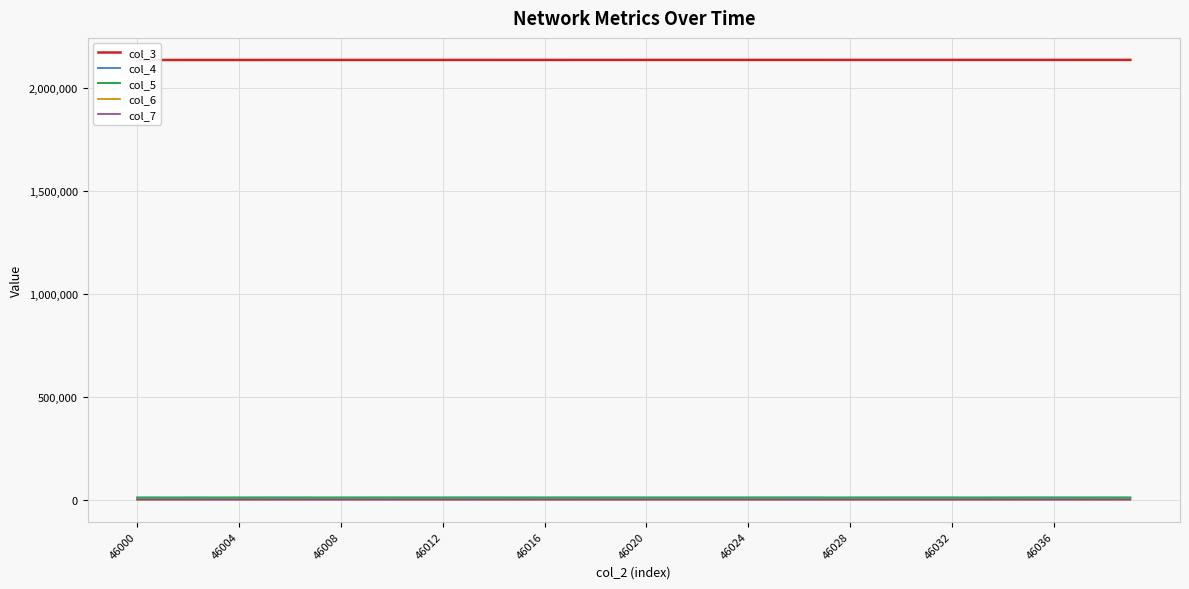

Rank the series by their maximum value, from highest to lowest.

col_3, col_4, col_5, col_6, col_7